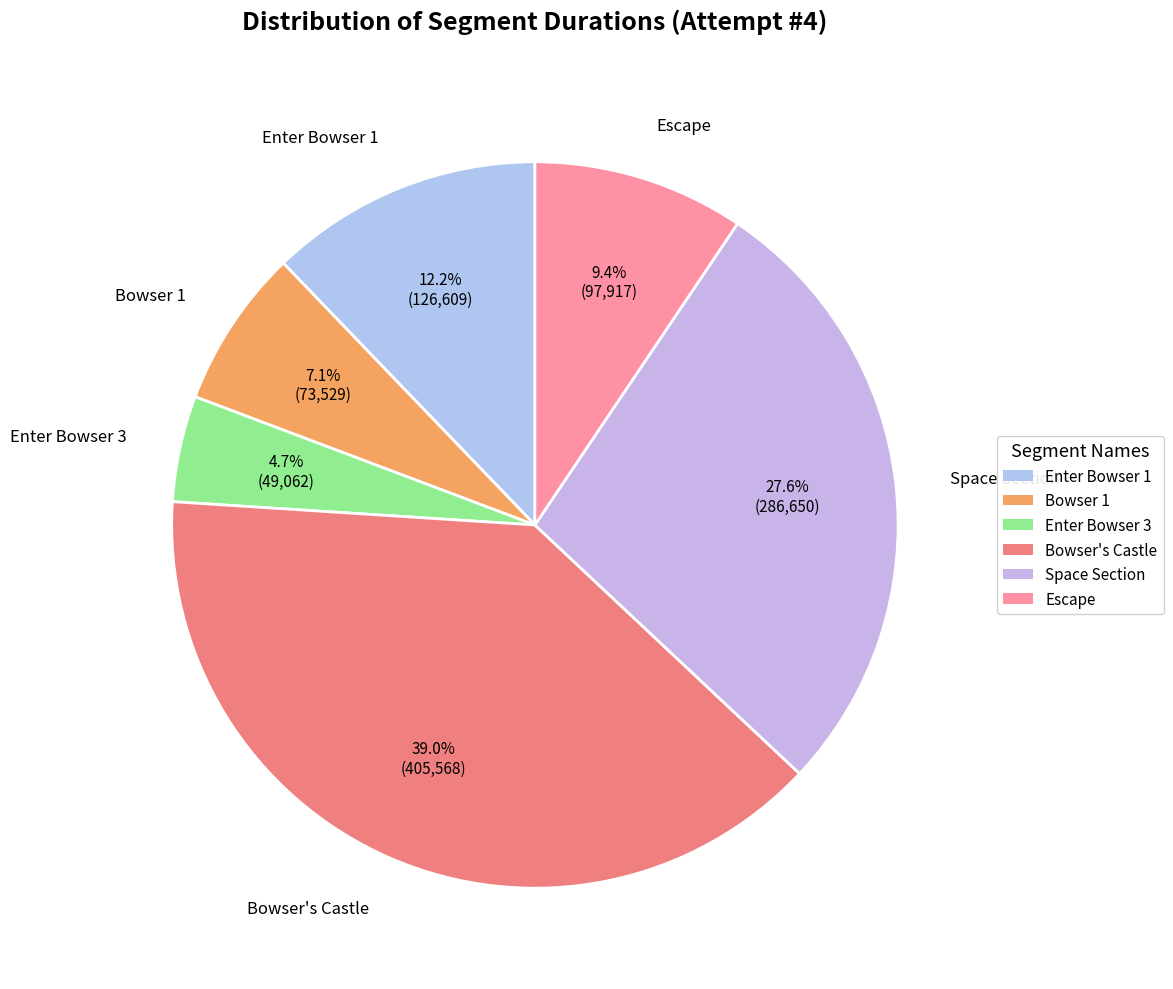

To the nearest percent, what is the difference between the largest and smallest slice percentages?

34%